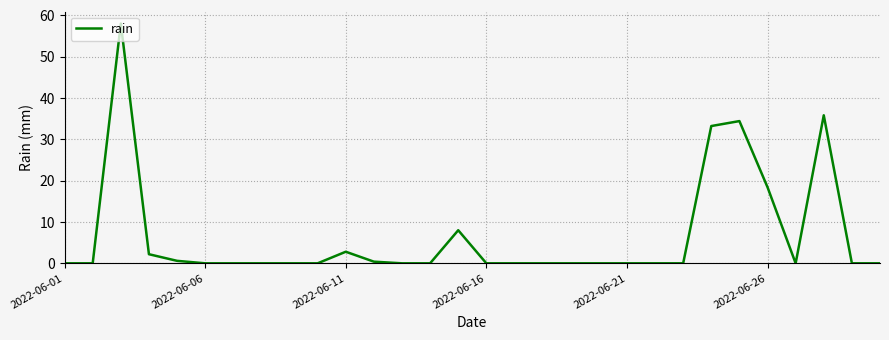

What is the difference between the maximum and minimum values?

58.0